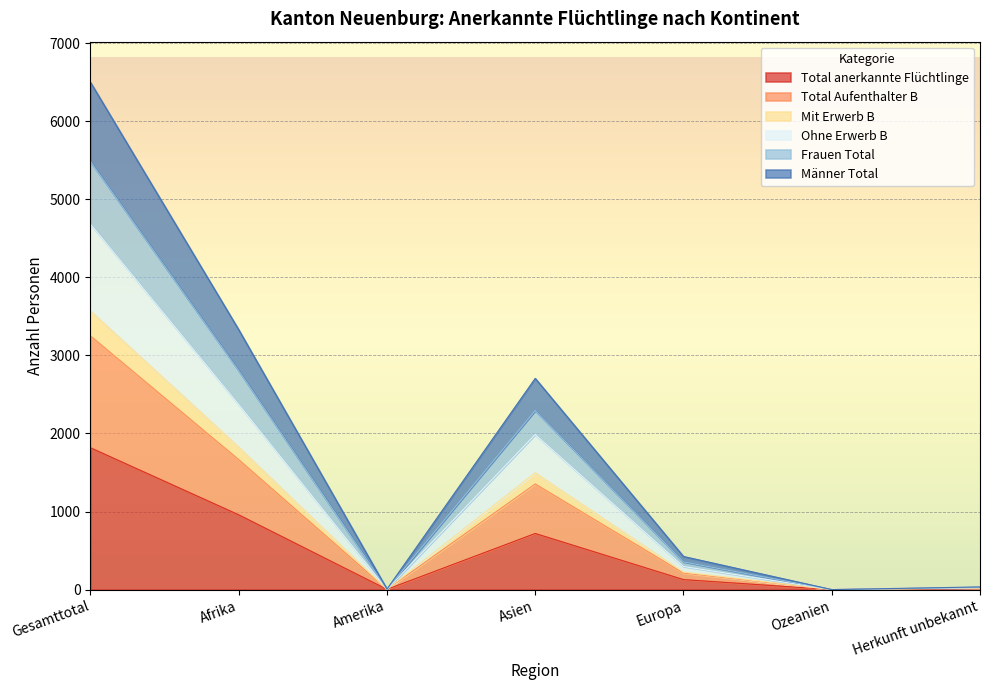

True or false: Frauen Total and Total Aufenthalter B cross at least once.

False